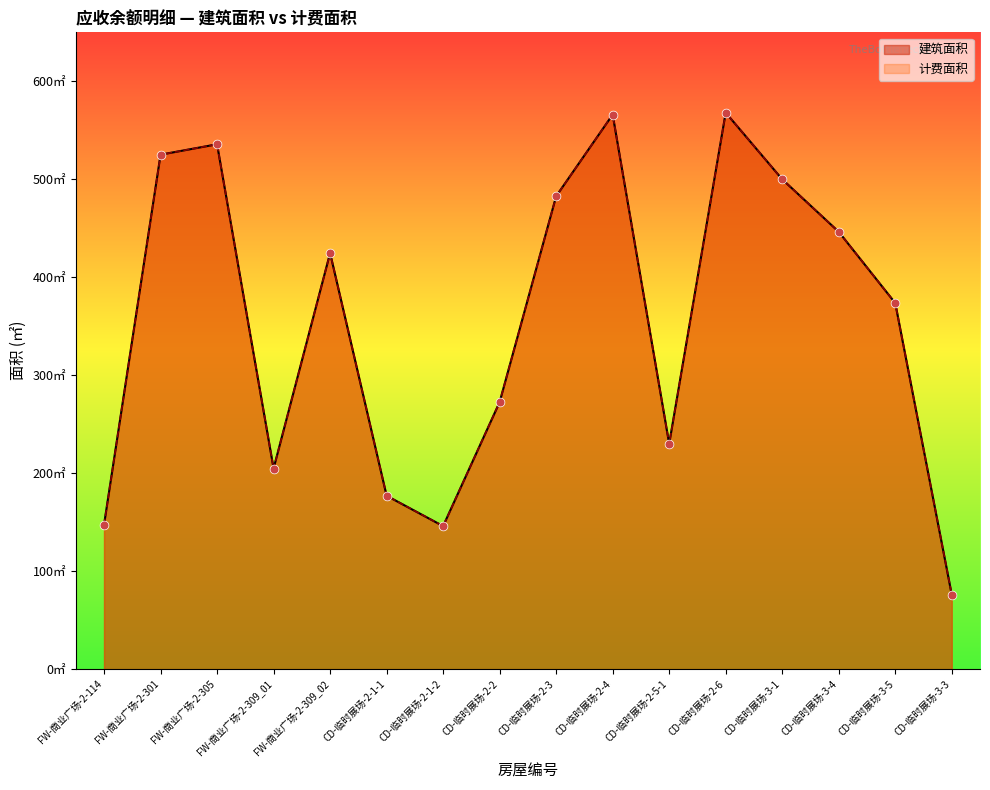

Which series reaches the maximum Y coordinate?

建筑面积